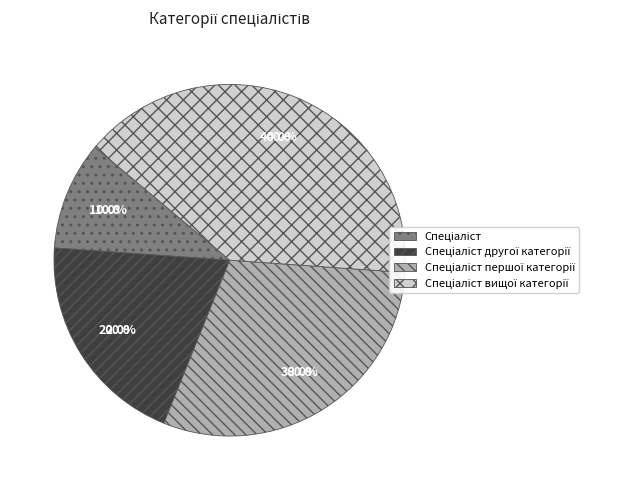

Is there any slice that represents more than half of the pie?

No